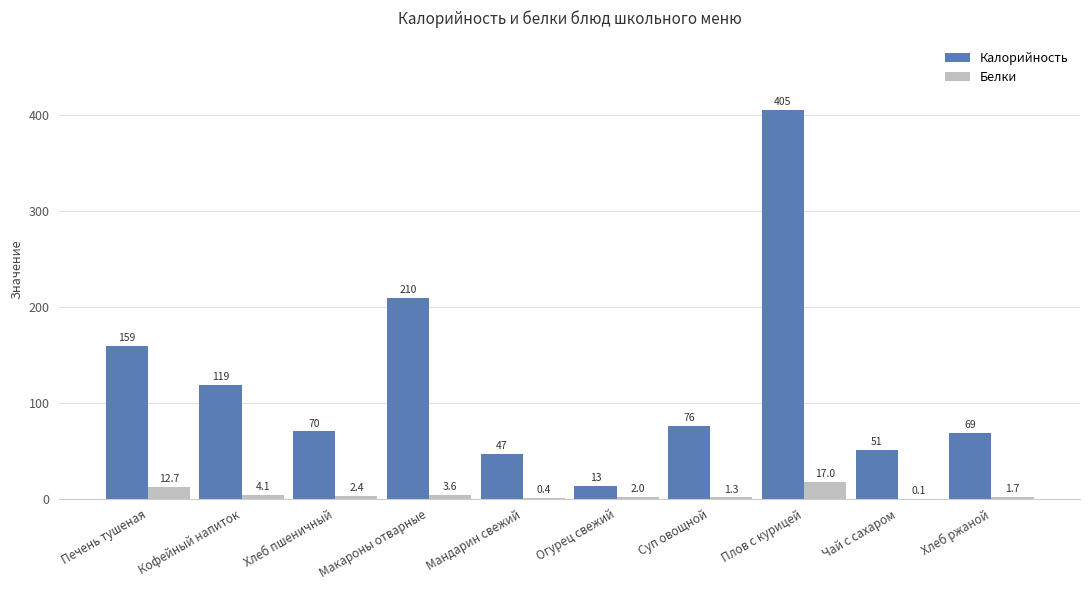

Read the Белки value at Чай с сахаром.

0.1